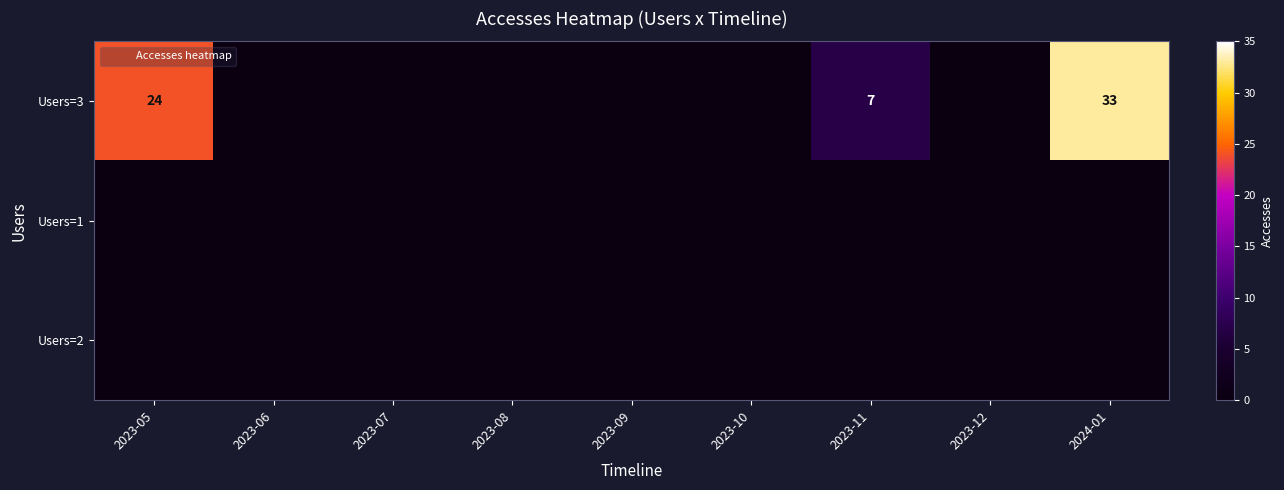

Is the value of Users=3 at 2023-05 greater than the value of Users=1 at 2023-08?

Yes